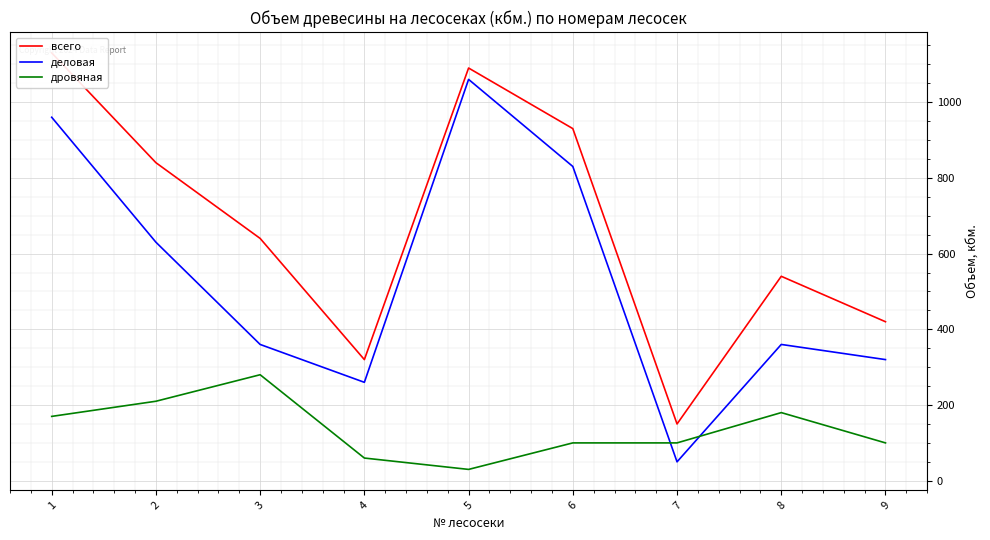

Between 1 and 5, which series saw the biggest shift?

дровяная